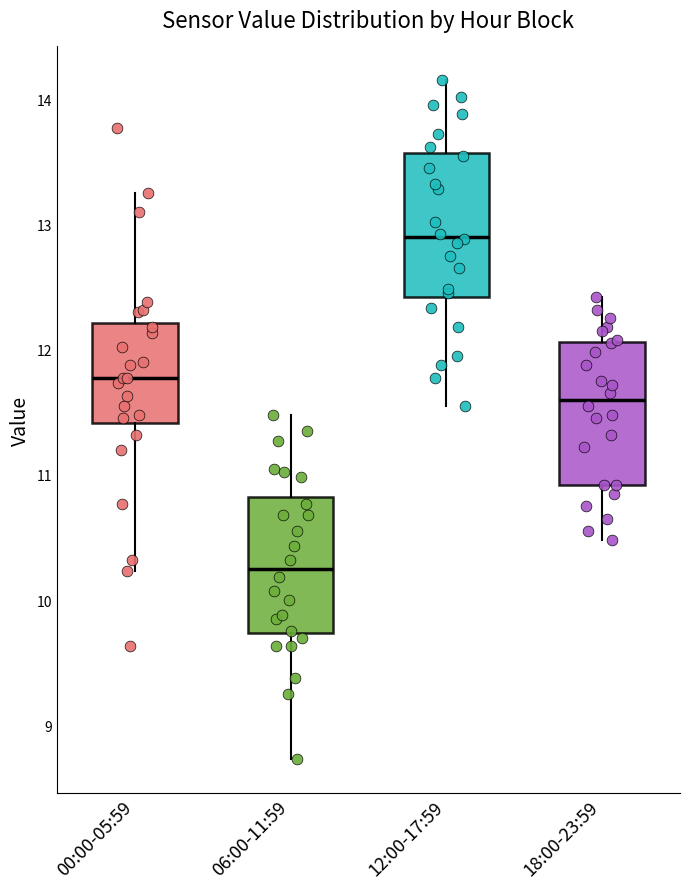

Reading left to right, read every box against the y-axis: the position of its median line, the range the box covers, and the ends of its whiskers. The values are not printed on the chart, so give them approximately, as read against the axis.

00:00-05:59: median 11.8, box 11.4 to 12.2, whiskers 10.2 to 13.3
06:00-11:59: median 10.3, box 9.7 to 10.8, whiskers 8.7 to 11.5
12:00-17:59: median 12.9, box 12.4 to 13.6, whiskers 11.6 to 14.2
18:00-23:59: median 11.6, box 10.9 to 12.1, whiskers 10.5 to 12.4